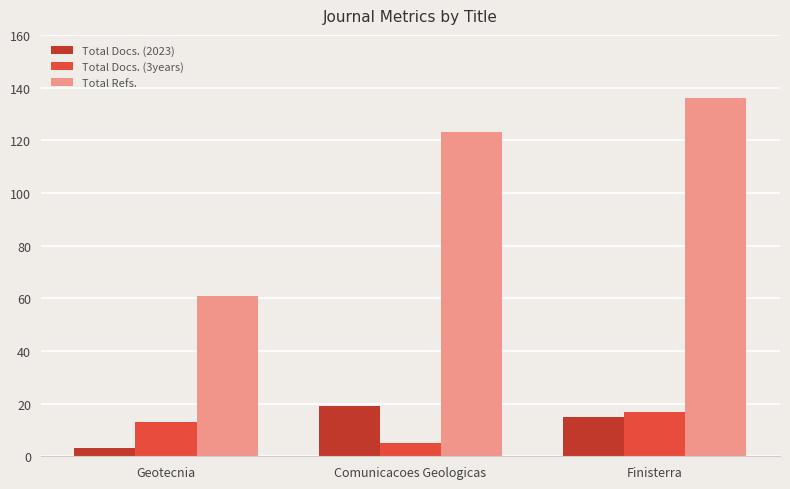

What position from the right is Comunicacoes Geologicas?

2